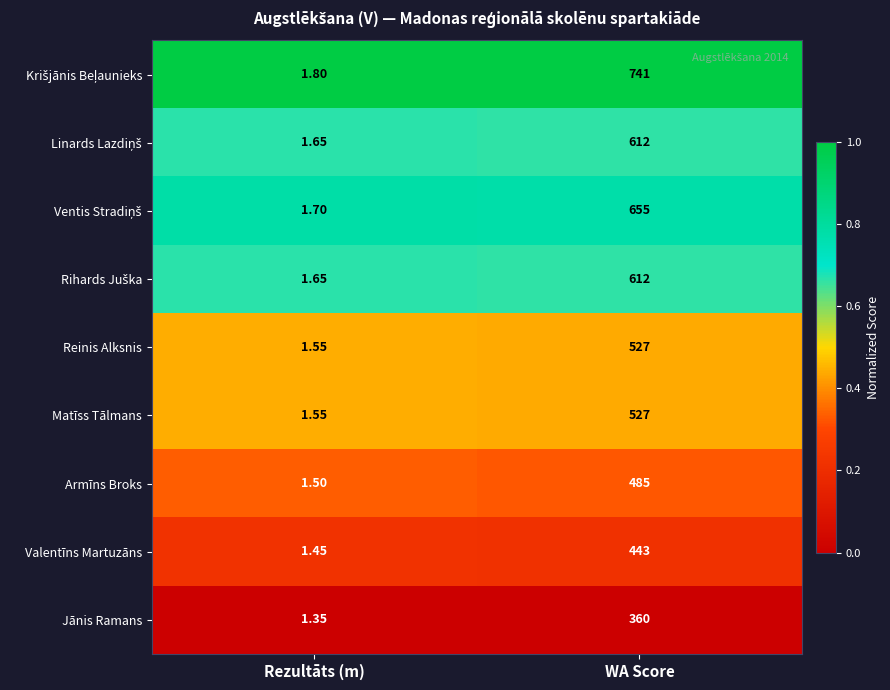

At which label does Armīns Broks reach its peak?

WA Score